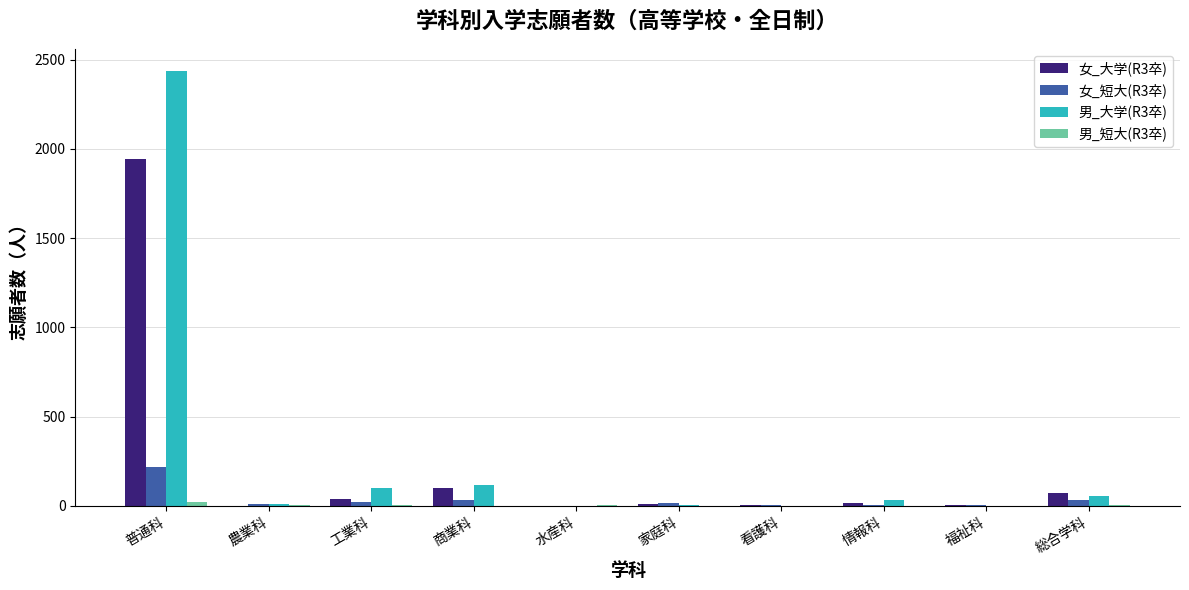

At which category is the sum across all series the highest?

普通科